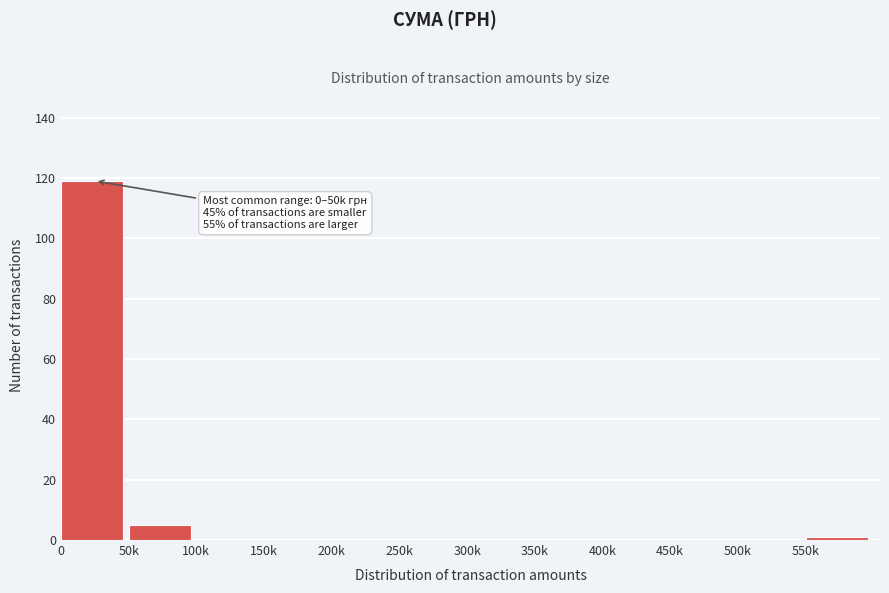

What is the greatest value displayed?

119